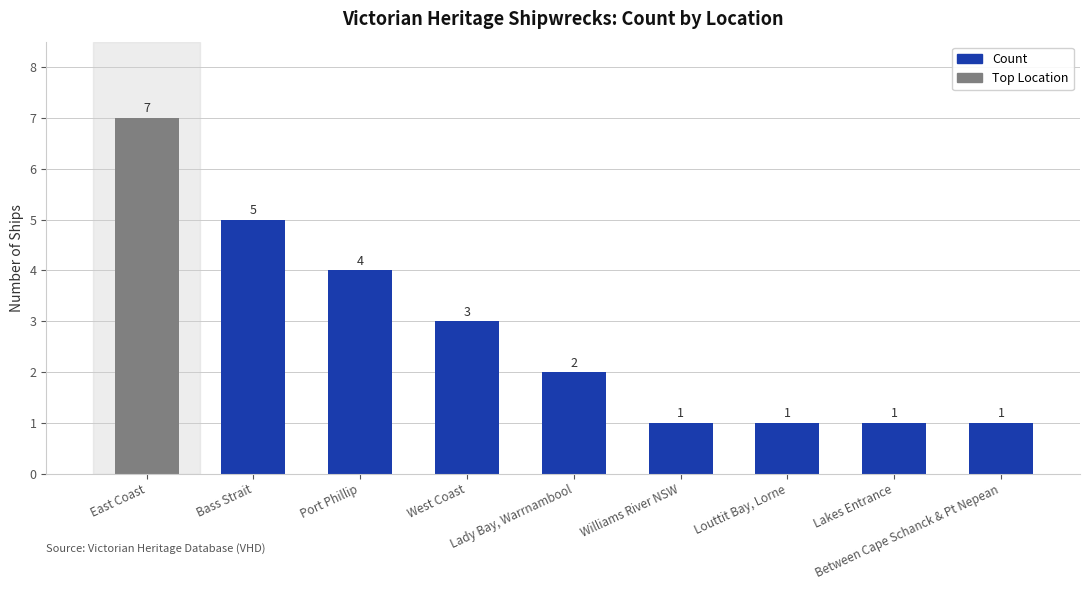

The chart shows a value of 1 at Between Cape Schanck & Pt Nepean. True or false?

True